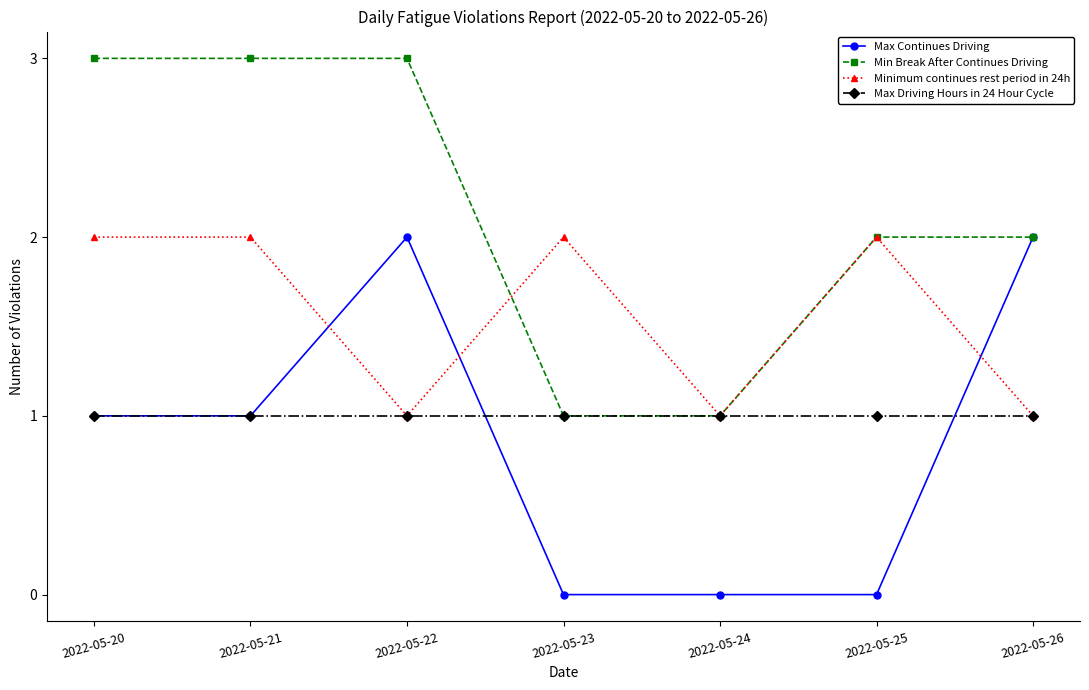

The value of Min Break After Continues Driving at 2022-05-22 is 3. True or false?

True